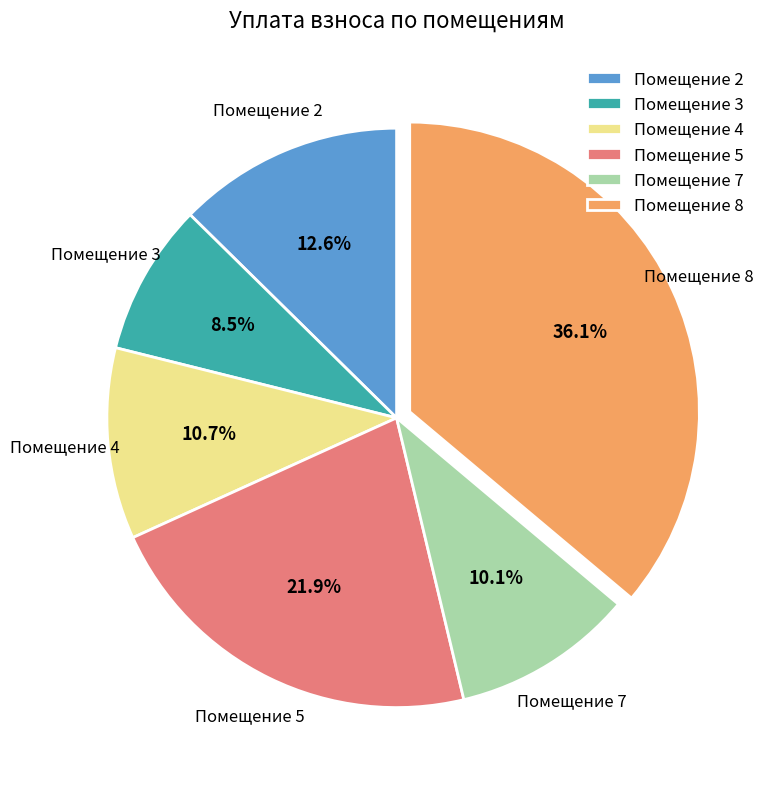

Which slice is the smallest?

Помещение 3